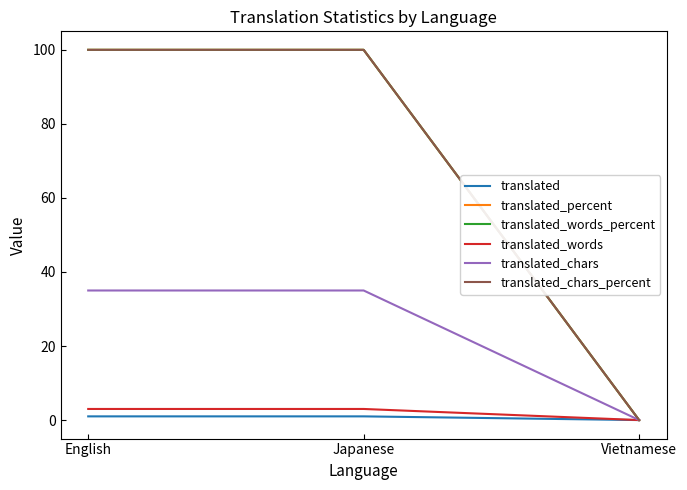

Which has a higher value, English or Vietnamese?

English